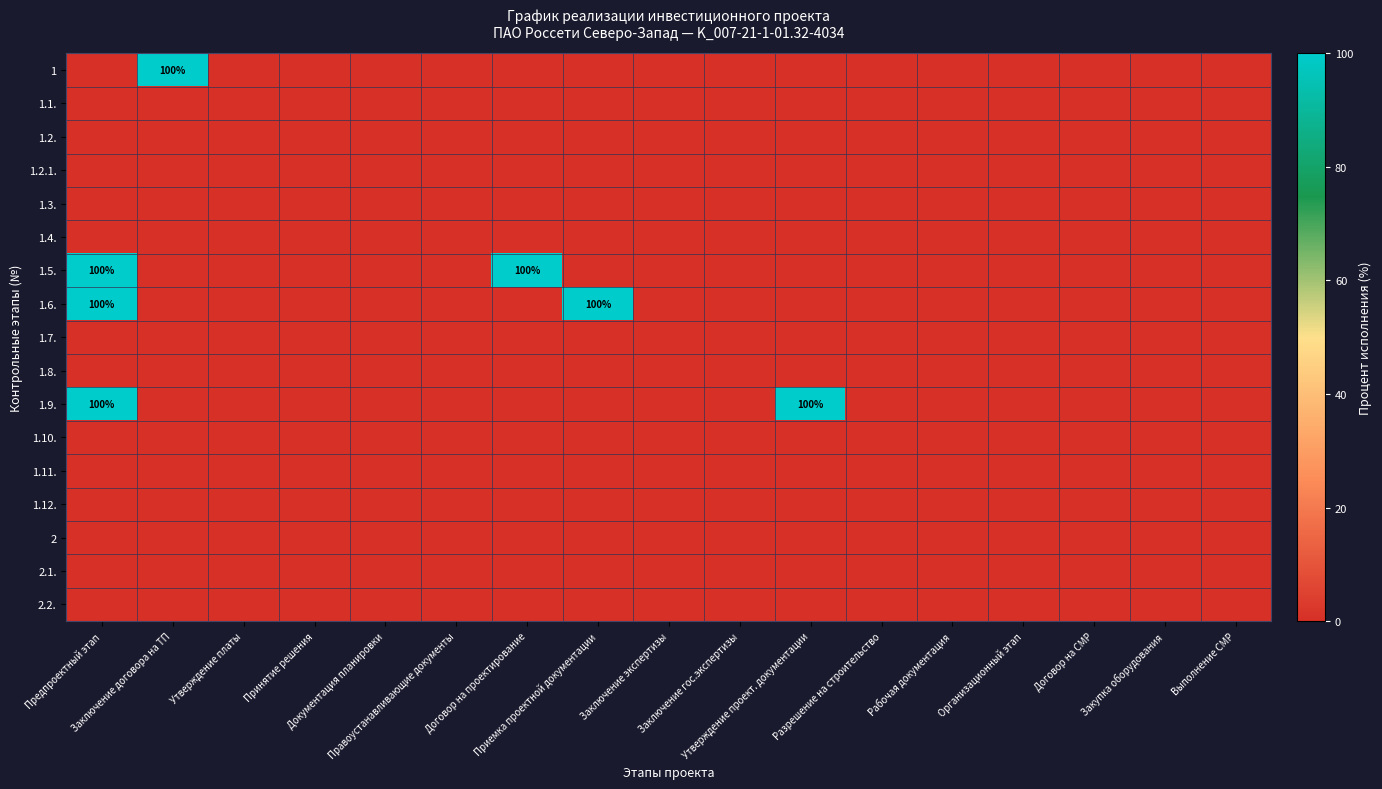

Is the value of 1.7. at Документация планировки greater than the value of 2.2. at Закупка оборудования?

No